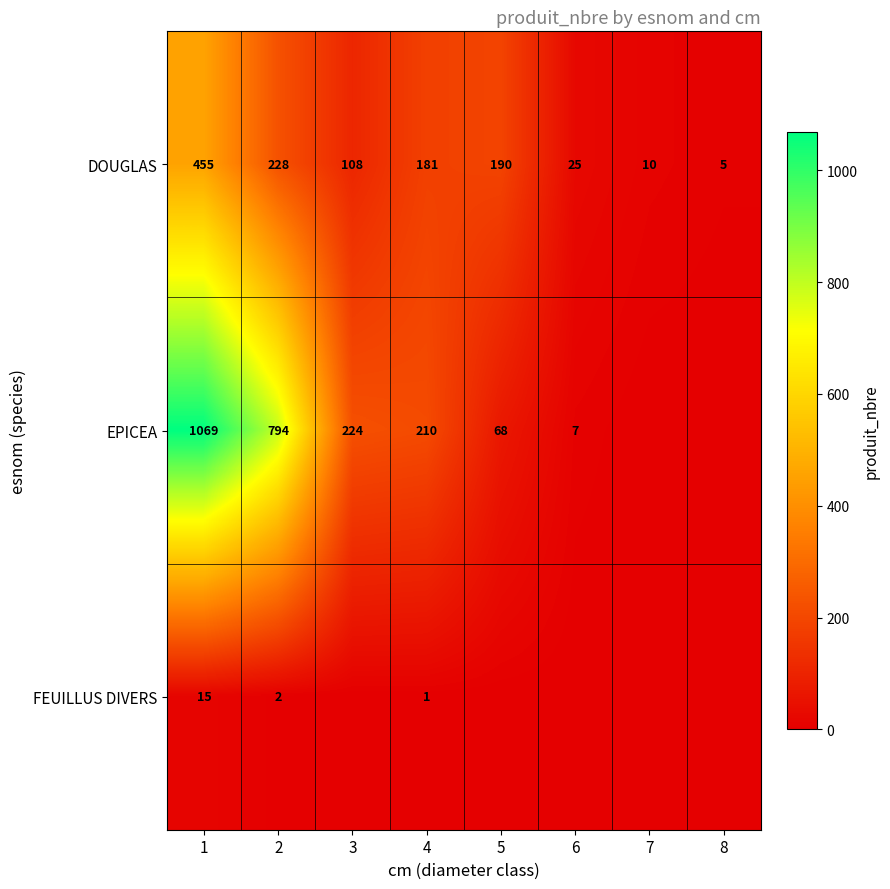

At 4, list the series in order from largest to smallest.

EPICEA, DOUGLAS, FEUILLUS DIVERS